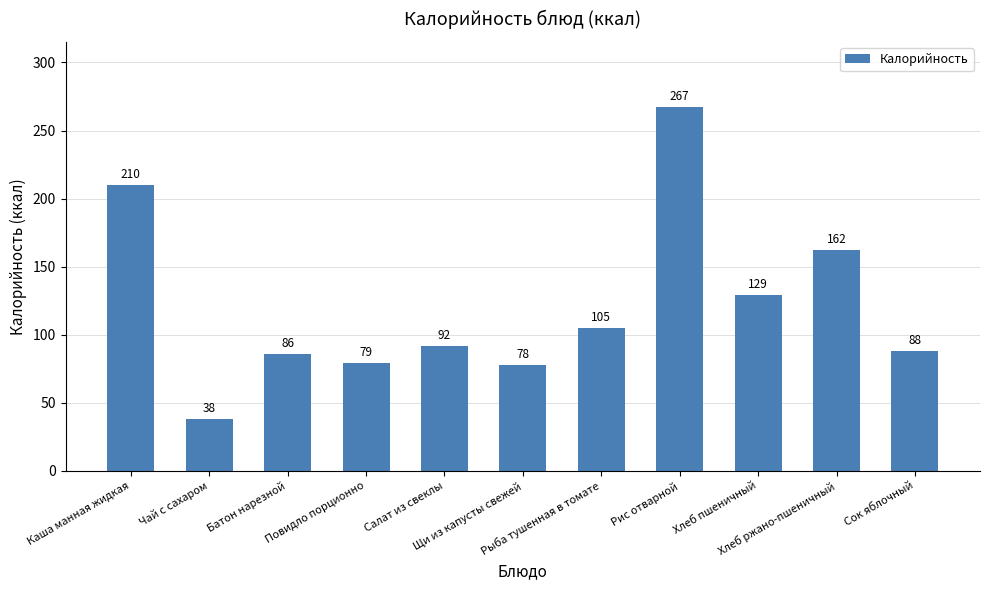

Is it true that the value at Щи из капусты свежей is 26?

False